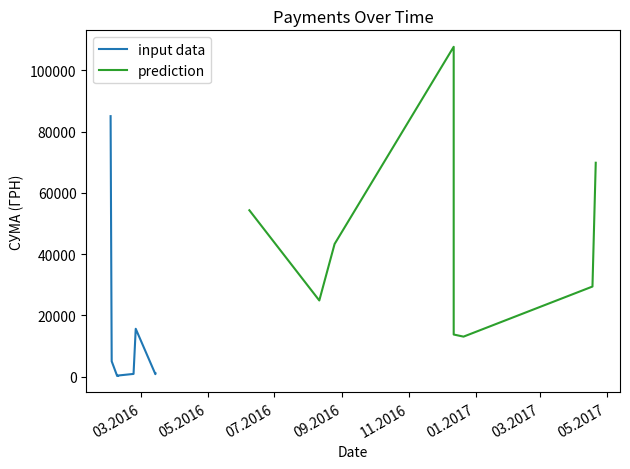

True or false: prediction has more than 2 interior local peaks.

False